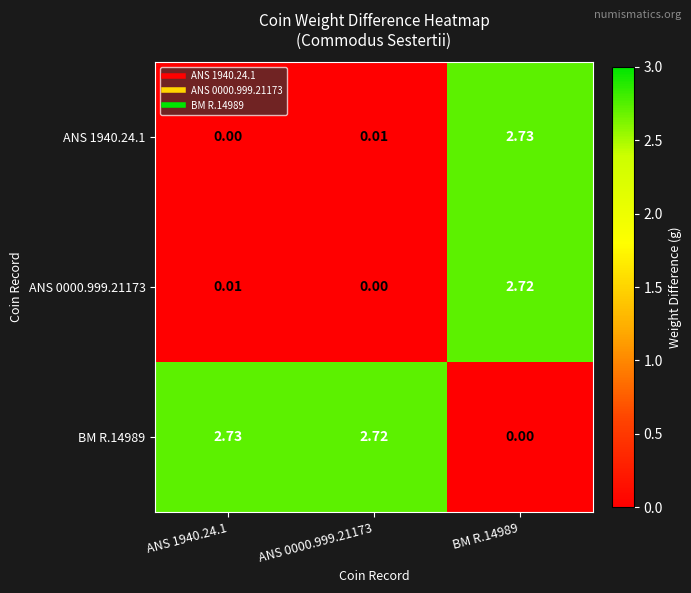

Rank the series at ANS 0000.999.21173 from lowest to highest value.

ANS 0000.999.21173, ANS 1940.24.1, BM R.14989